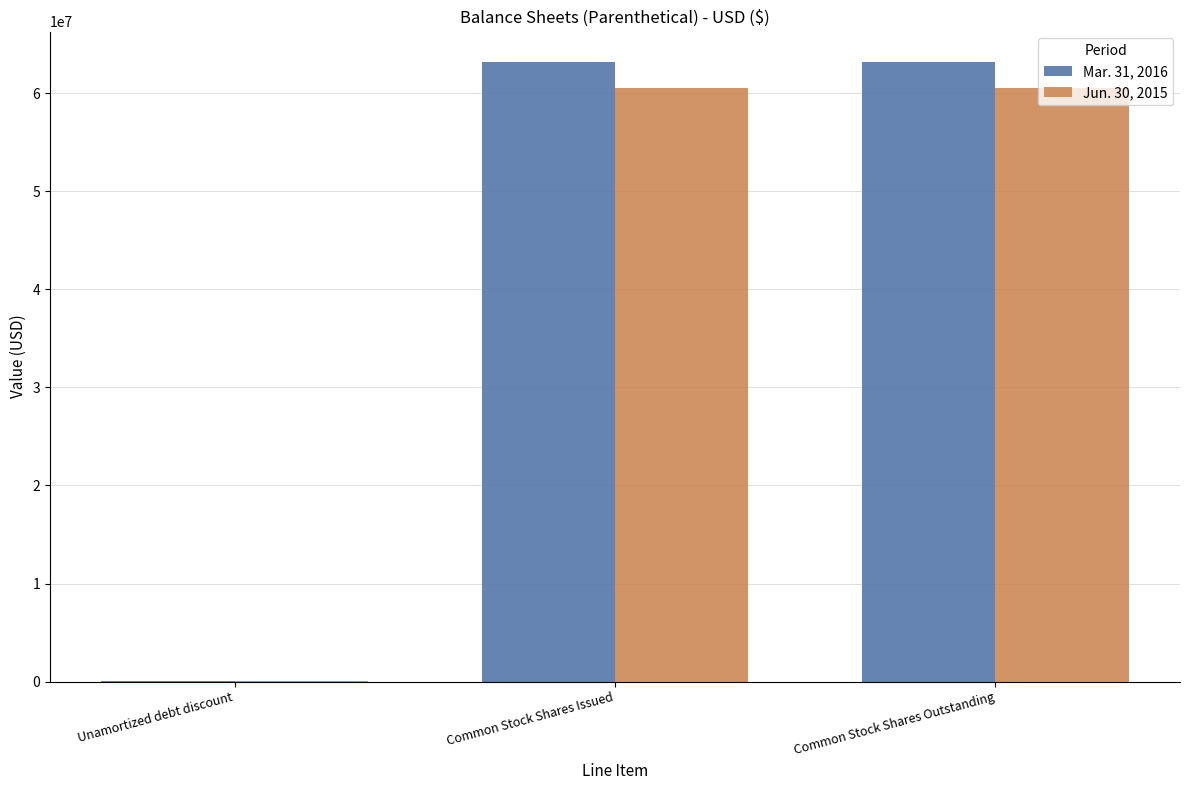

Is the value of Jun. 30, 2015 at Unamortized debt discount greater than the value of Mar. 31, 2016 at Common Stock Shares Outstanding?

No